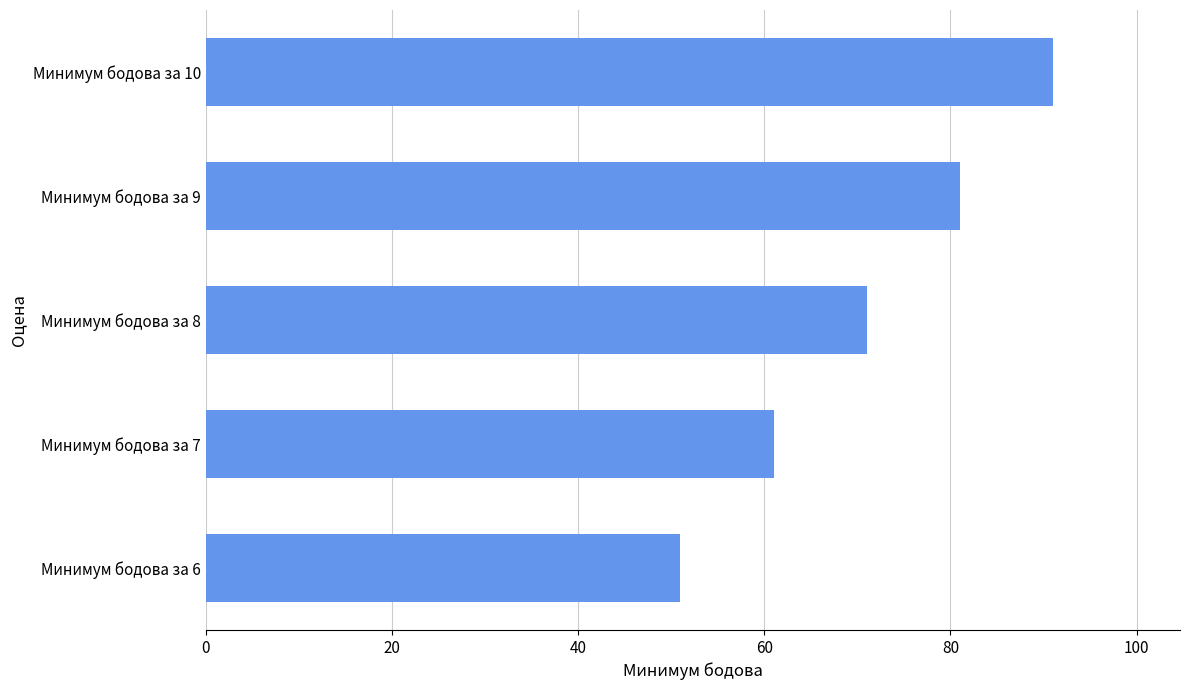

What is the greatest value displayed?

91